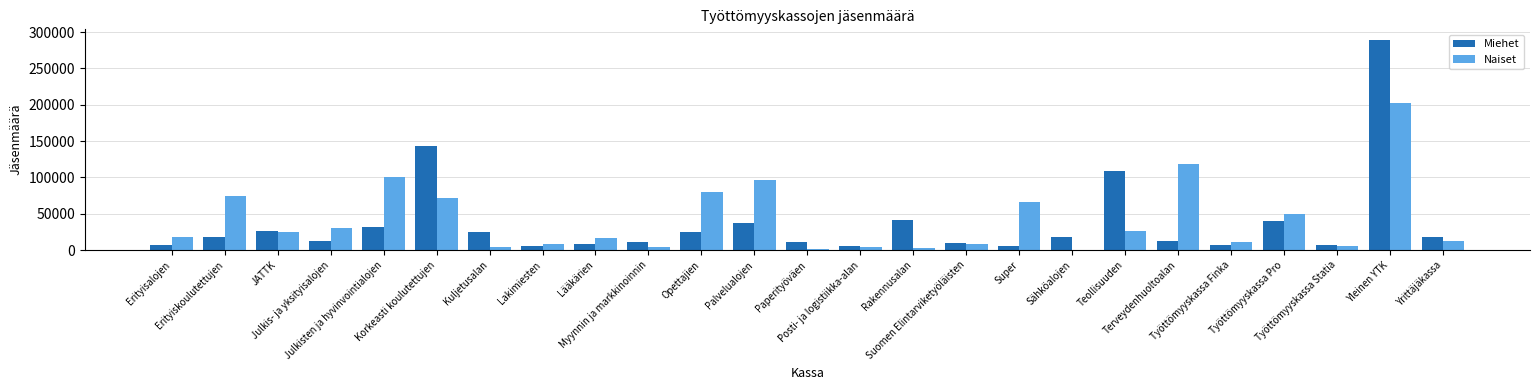

What is the sum of all Naiset values?

1038857